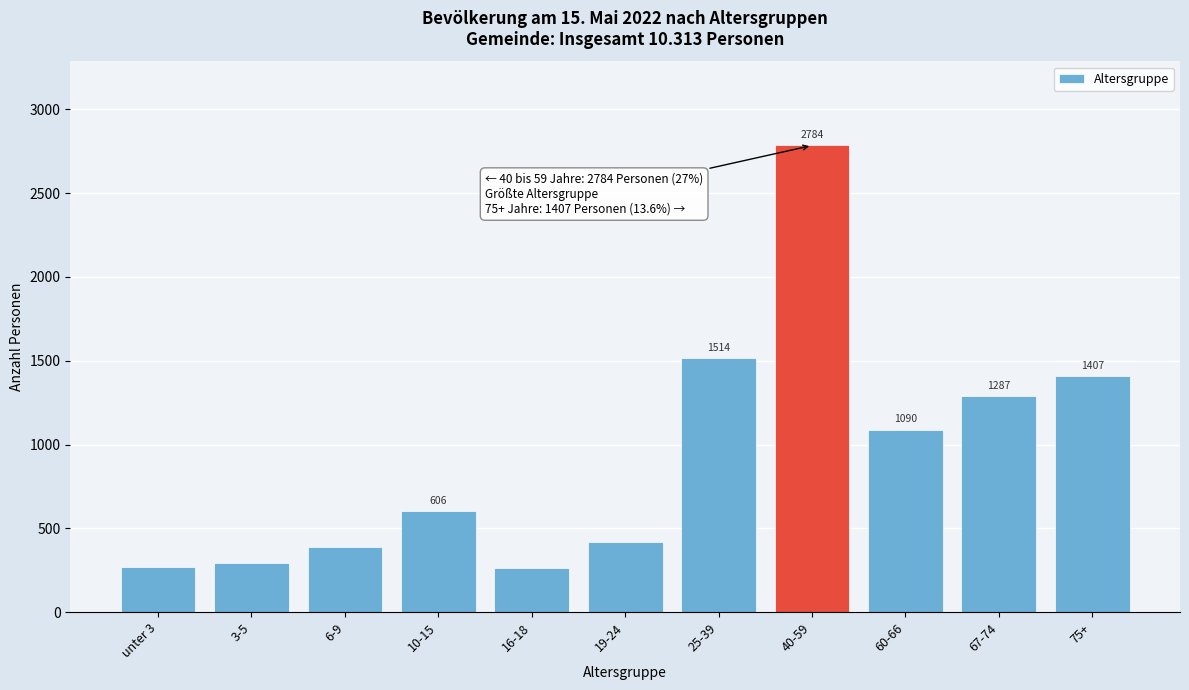

Reading left to right, what are all the values shown in this chart?

270	292	390	606	266	420	1514	2784	1090	1287	1407